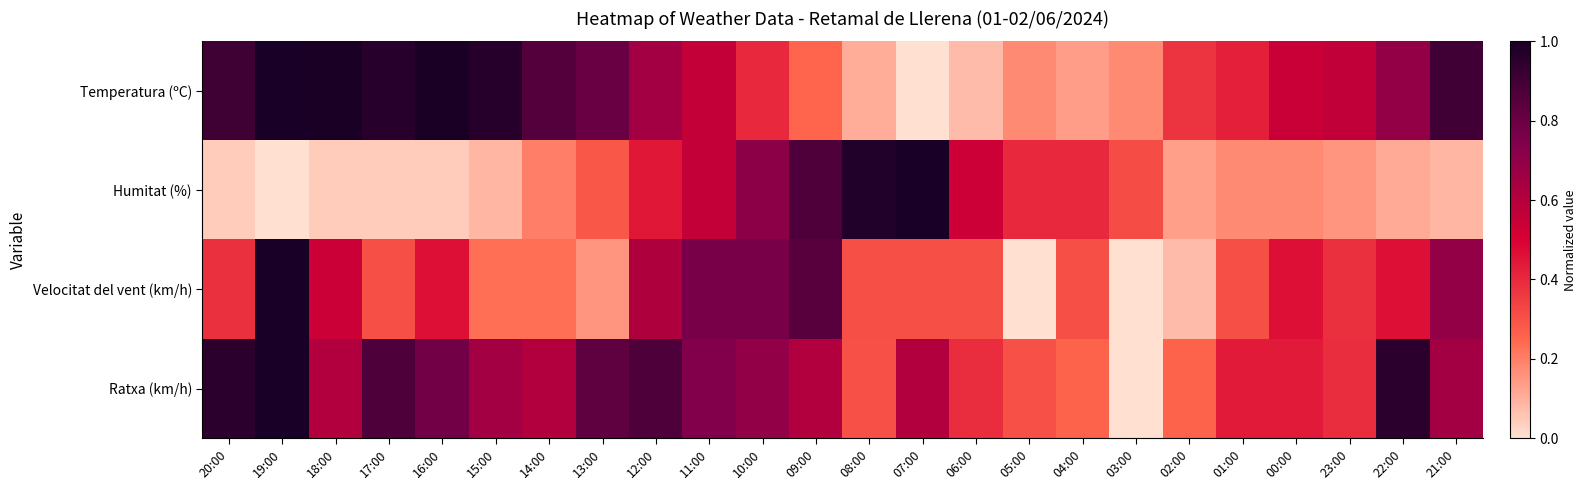

Reading left to right, list all the values displayed in this chart.

Temperatura (ºC): 20:00=0.9	19:00=1.0	18:00=1.0	17:00=1.0	16:00=1.0	15:00=1.0	14:00=0.9	13:00=0.8	12:00=0.7	11:00=0.6	10:00=0.4	09:00=0.3	08:00=0.1	07:00=0.0	06:00=0.1	05:00=0.2	04:00=0.1	03:00=0.2	02:00=0.4	01:00=0.4	00:00=0.5	23:00=0.6	22:00=0.7	21:00=0.9
Humitat (%): 20:00=0.0	19:00=0.0	18:00=0.0	17:00=0.0	16:00=0.0	15:00=0.1	14:00=0.2	13:00=0.3	12:00=0.4	11:00=0.6	10:00=0.7	09:00=0.9	08:00=1.0	07:00=1.0	06:00=0.5	05:00=0.4	04:00=0.4	03:00=0.3	02:00=0.1	01:00=0.2	00:00=0.2	23:00=0.2	22:00=0.1	21:00=0.1
Velocitat del vent (km/h): 20:00=0.4	19:00=1.0	18:00=0.5	17:00=0.3	16:00=0.5	15:00=0.2	14:00=0.2	13:00=0.2	12:00=0.6	11:00=0.8	10:00=0.8	09:00=0.8	08:00=0.3	07:00=0.3	06:00=0.3	05:00=0.0	04:00=0.3	03:00=0.0	02:00=0.1	01:00=0.3	00:00=0.5	23:00=0.4	22:00=0.5	21:00=0.7
Ratxa (km/h): 20:00=1.0	19:00=1.0	18:00=0.6	17:00=0.9	16:00=0.8	15:00=0.7	14:00=0.6	13:00=0.8	12:00=0.9	11:00=0.7	10:00=0.7	09:00=0.6	08:00=0.3	07:00=0.6	06:00=0.4	05:00=0.3	04:00=0.3	03:00=0.0	02:00=0.3	01:00=0.4	00:00=0.4	23:00=0.4	22:00=1.0	21:00=0.7